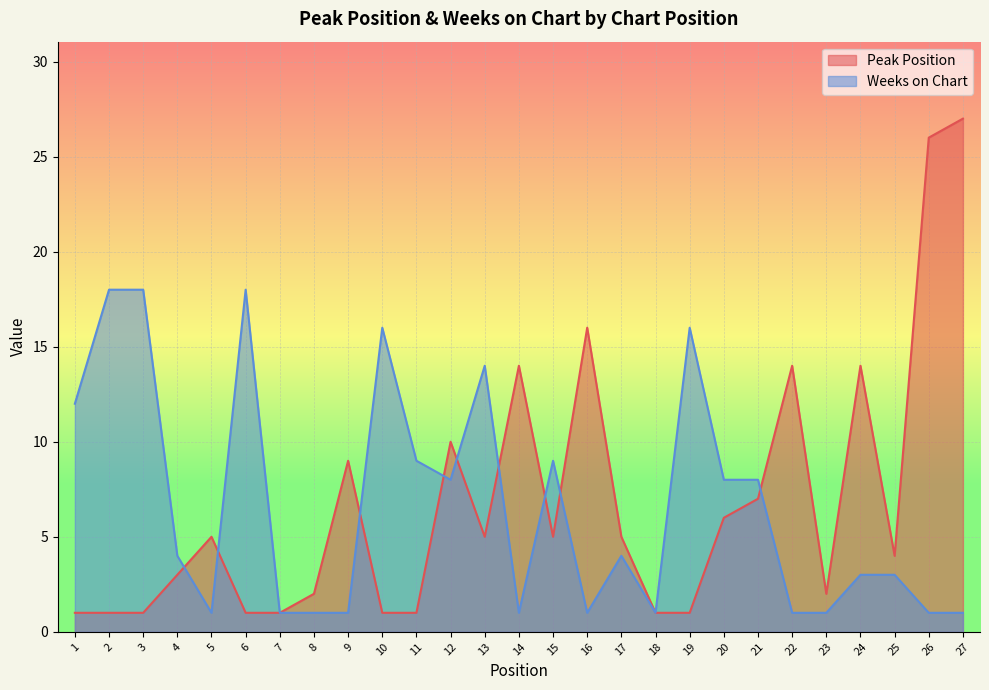

The value of Weeks on Chart at 10 is 25. True or false?

False